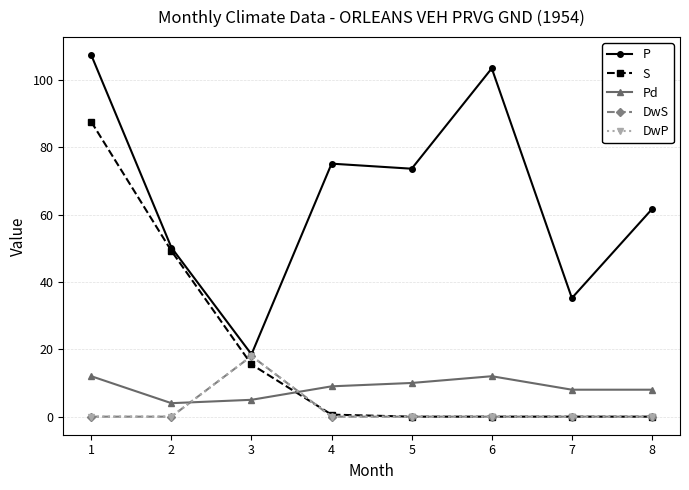

The value of DwS at 3 is 10.5. True or false?

False